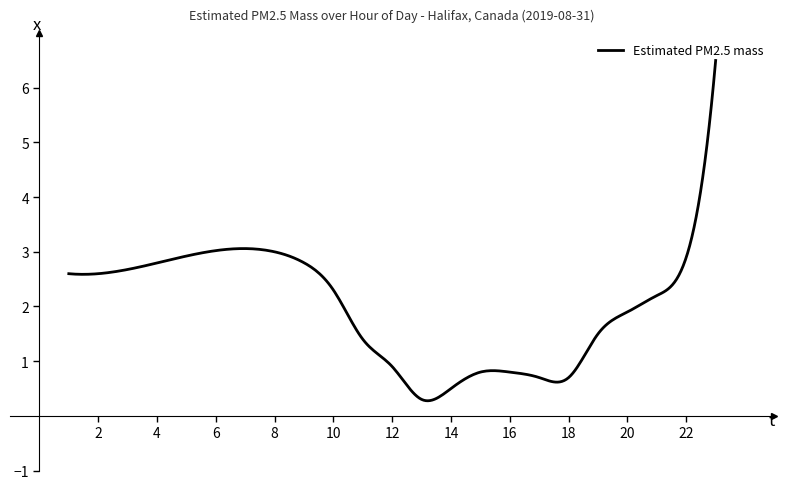

What is the greatest value displayed?

6.5